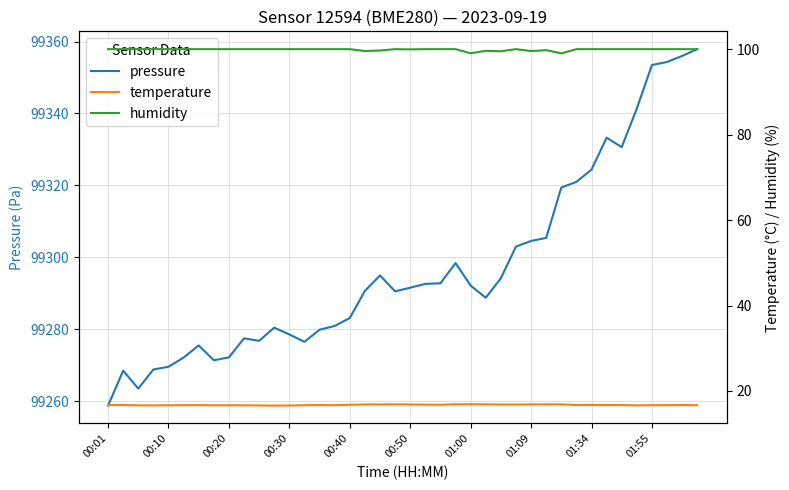

At which label does pressure reach its minimum?

00:01